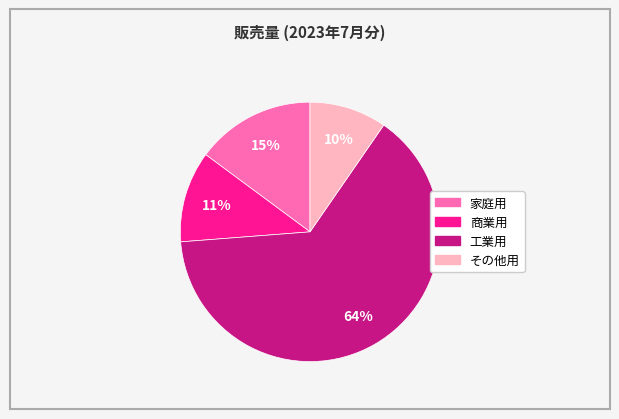

Between その他用 and 商業用, which is larger?

商業用